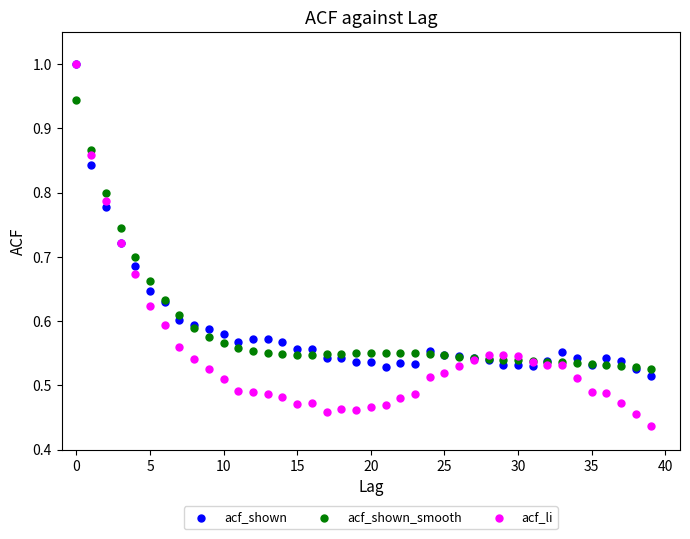

Which series has the widest spread of Y values?

acf_li